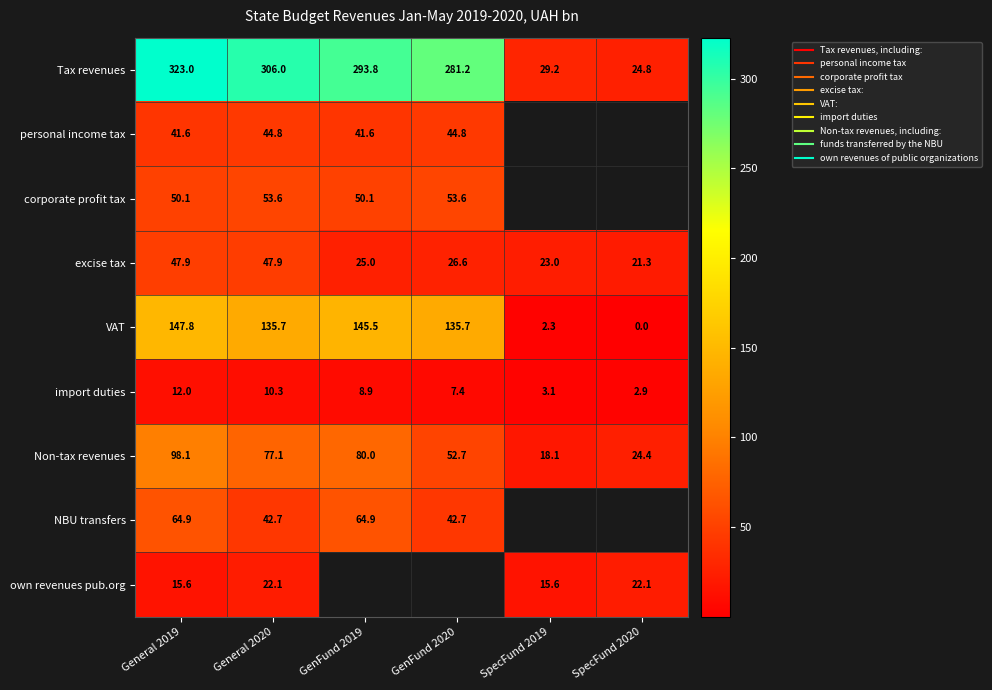

Which label corresponds to the smallest value in the chart?

SpecFund 2020